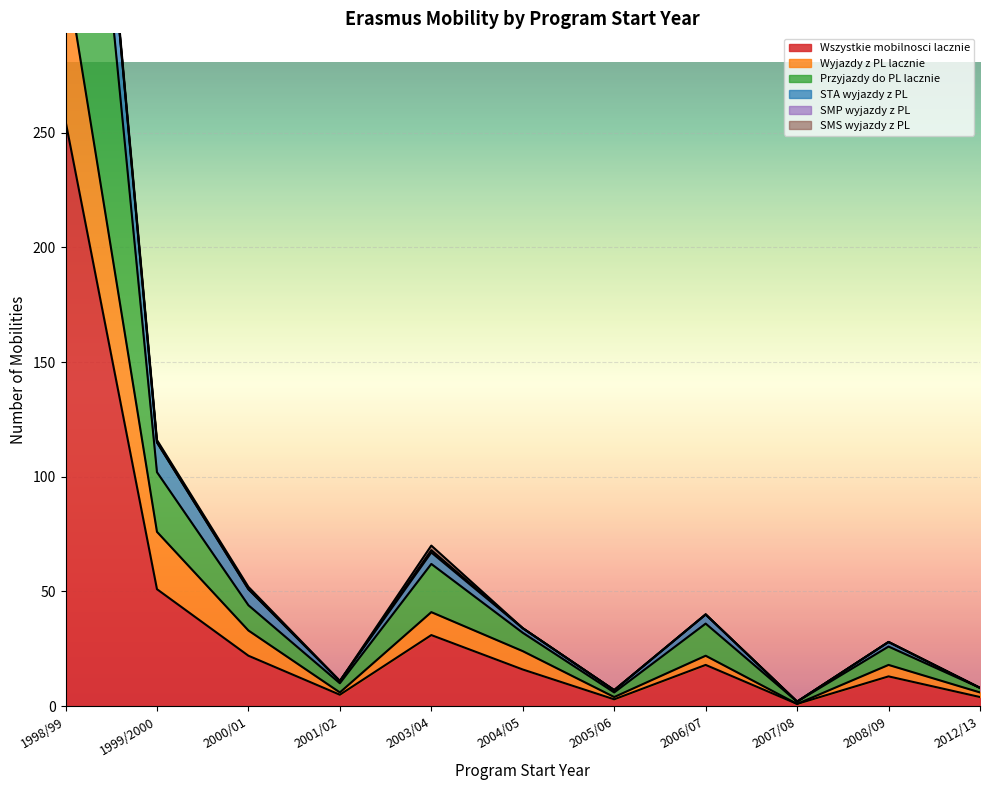

What is the label of the 4th point from the right?

2006/07